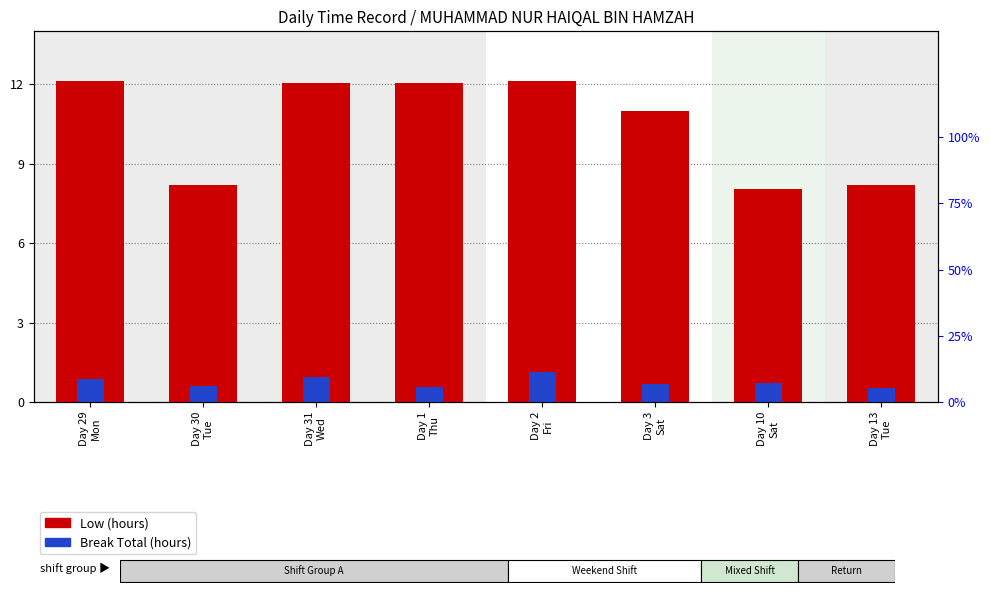

At which category is the sum across all series the highest?

Day 2
Fri